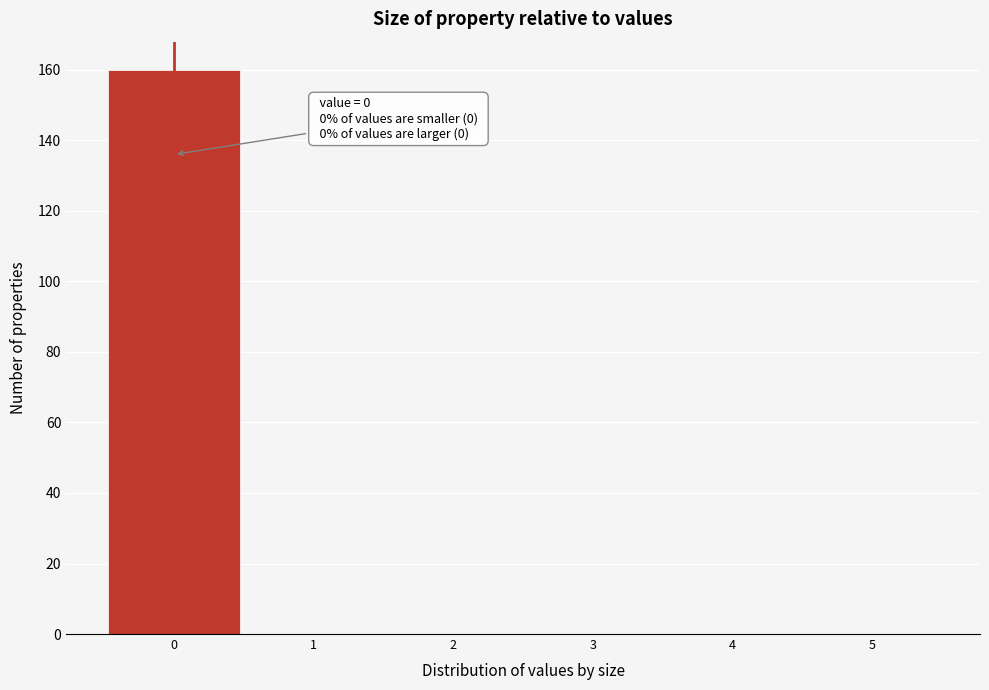

Which range on the x-axis has the tallest bar?

-0.5 to 0.5